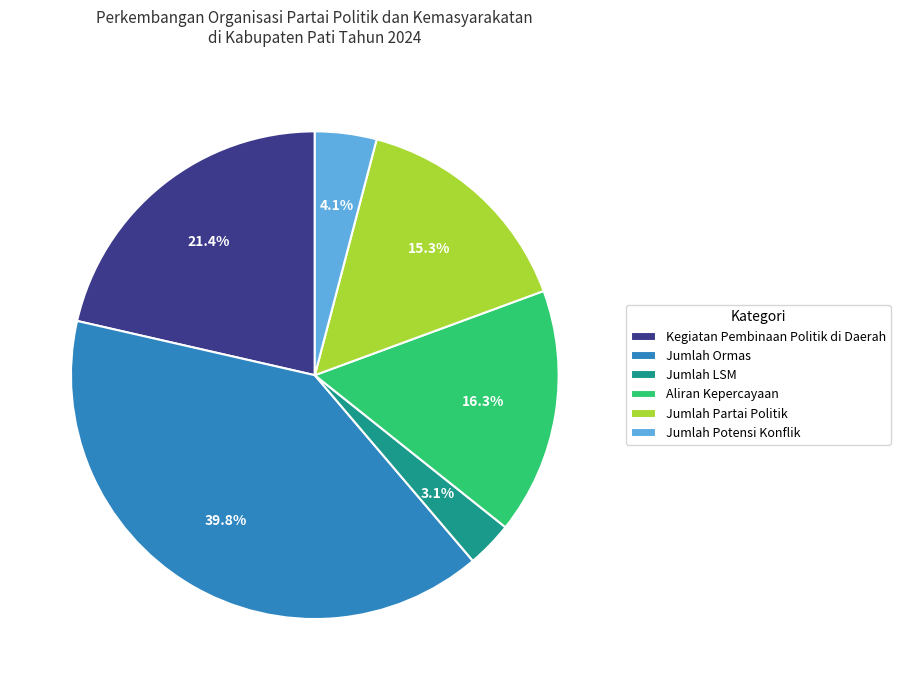

To the nearest percent, what percentage of the pie is Jumlah Partai Politik?

15%